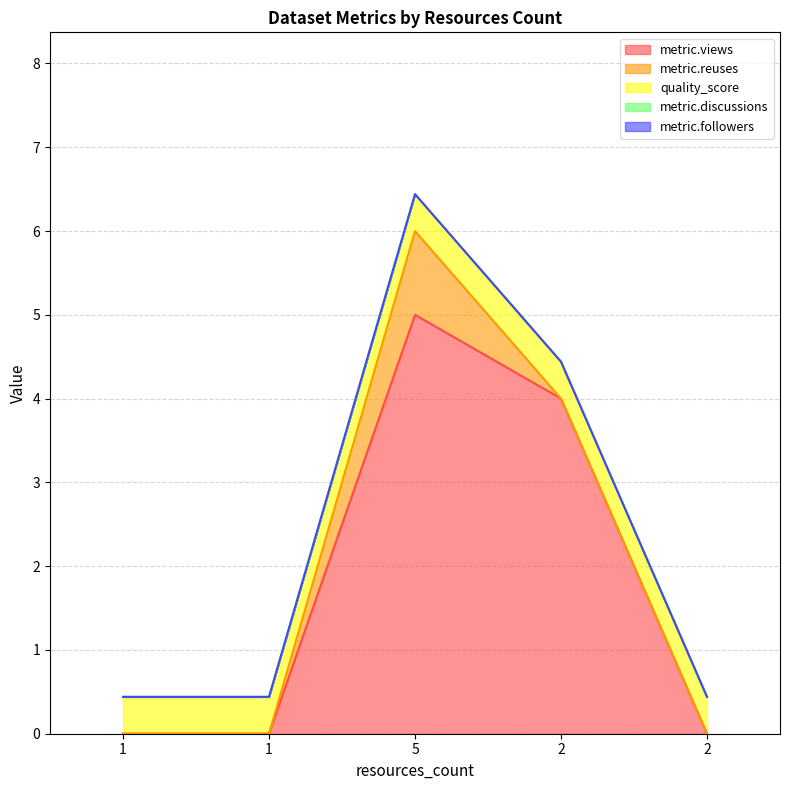

Rank the categories by metric.followers value from highest to lowest.

1, 1, 5, 2, 2